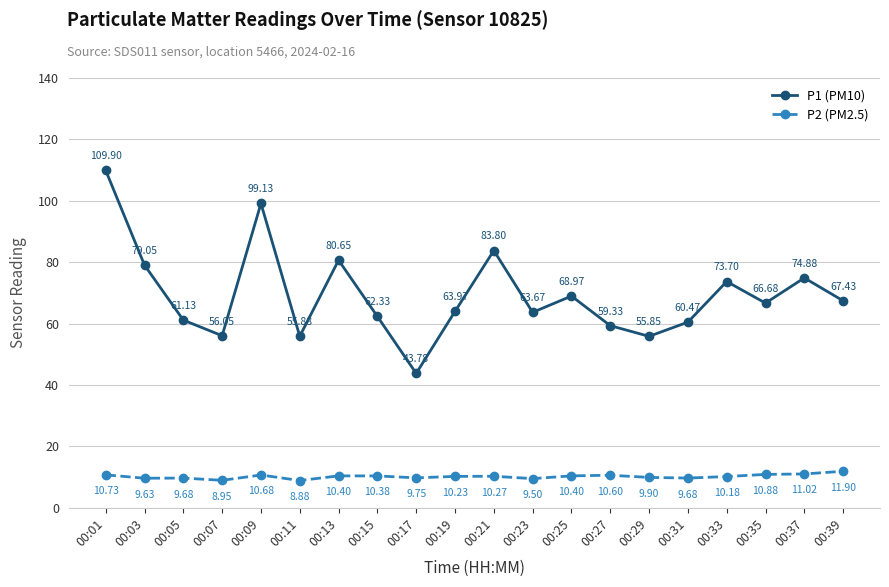

How many values in the P1 (PM10) series exceed 66?

10